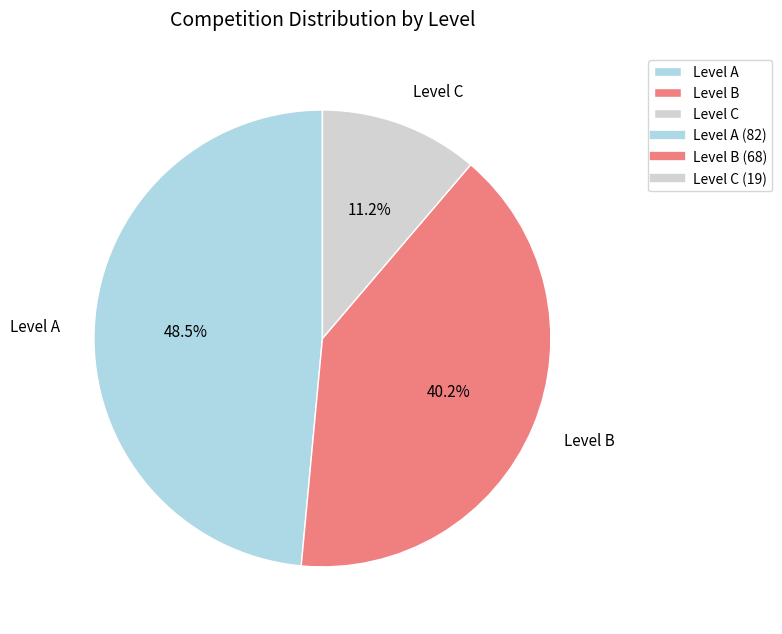

Rank the categories by value from lowest to highest.

Level C, Level B, Level A